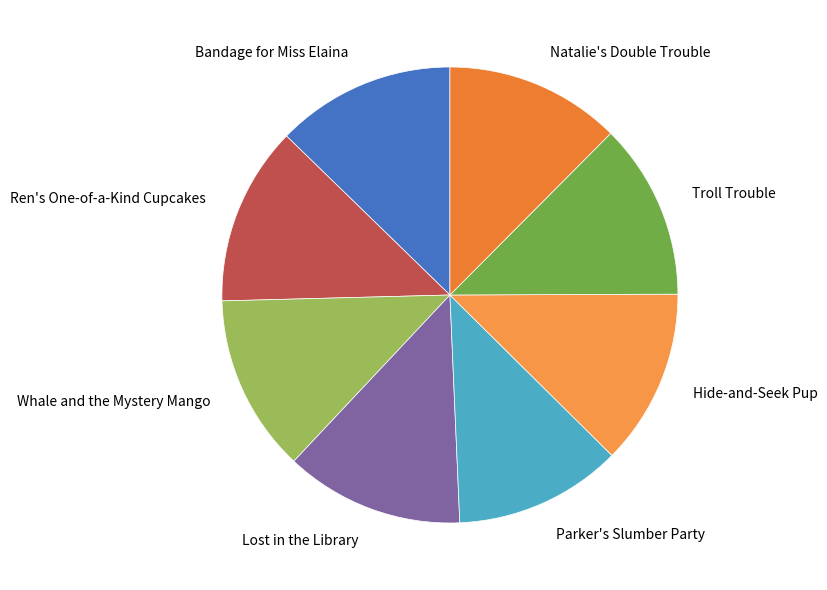

True or false: Natalie's Double Trouble accounts for 12% of the total.

True